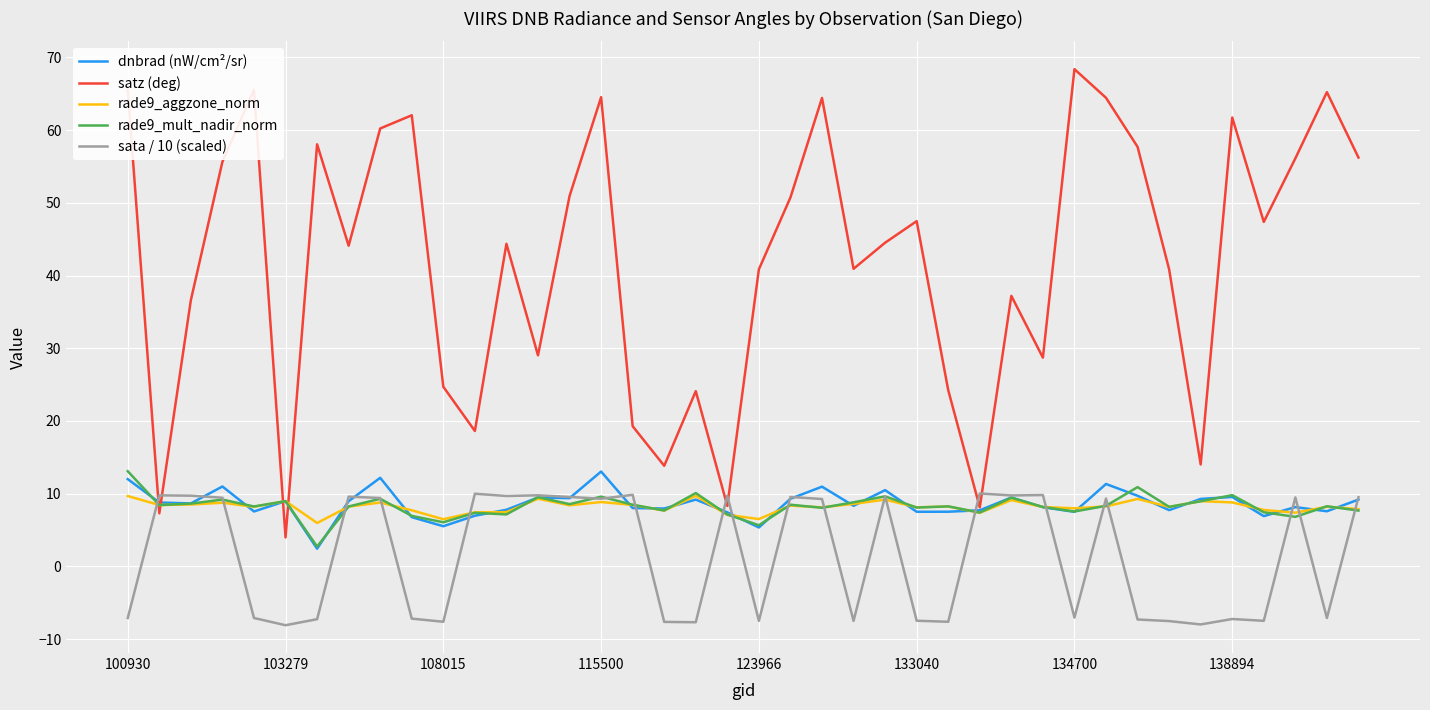

Is this an area chart (filled region under the line)?

No